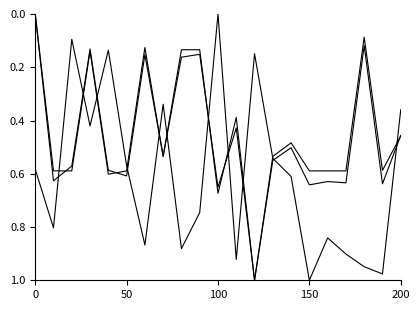

Is this an area chart (filled region under the line)?

No